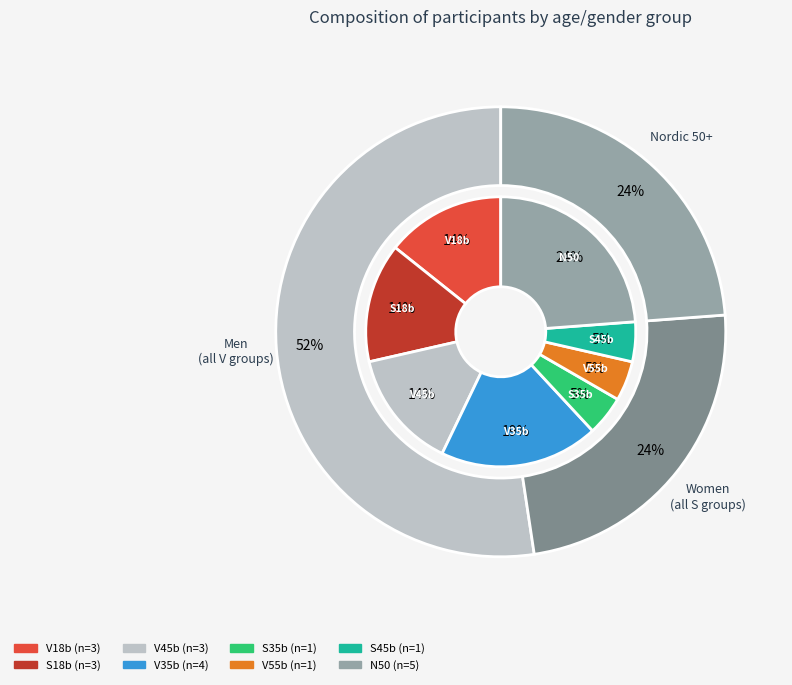

How many slices are in this pie chart?

8